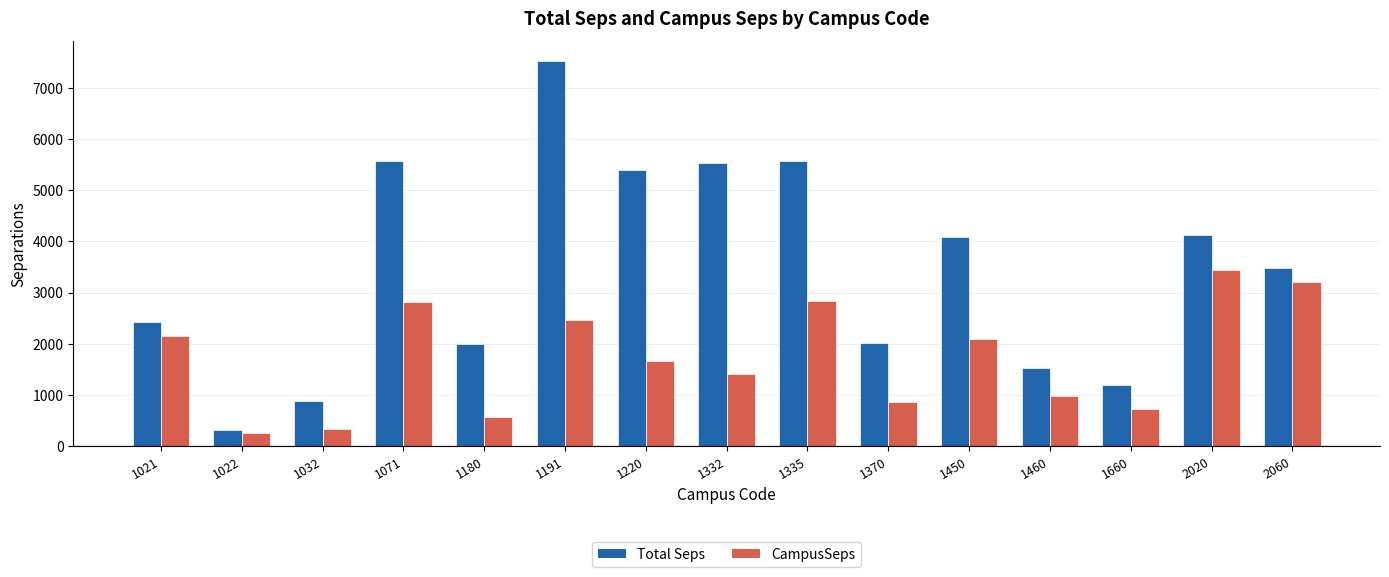

What are all the series names shown in the legend?

Total Seps, CampusSeps